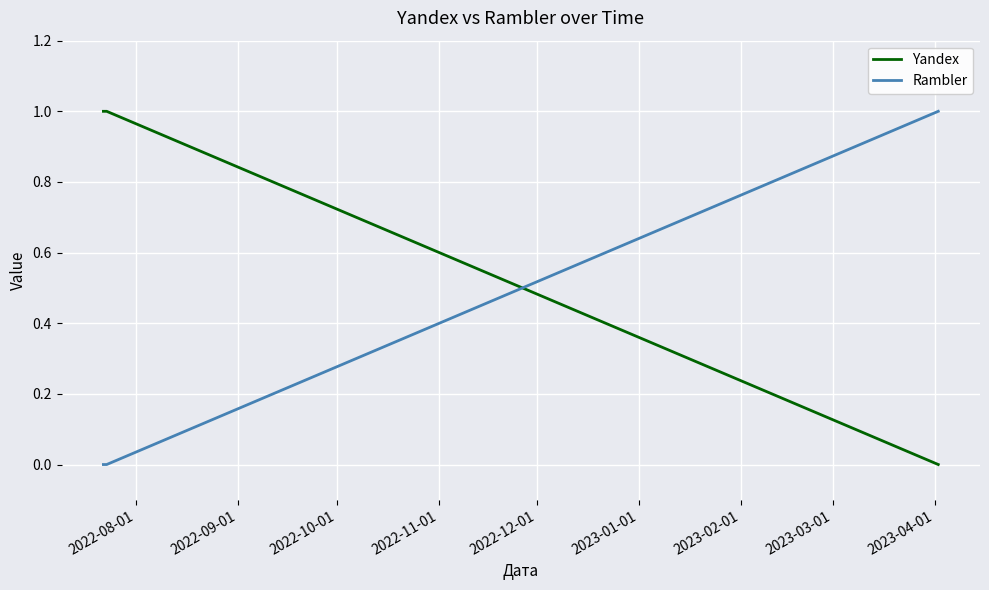

Is this an area chart (filled region under the line)?

No